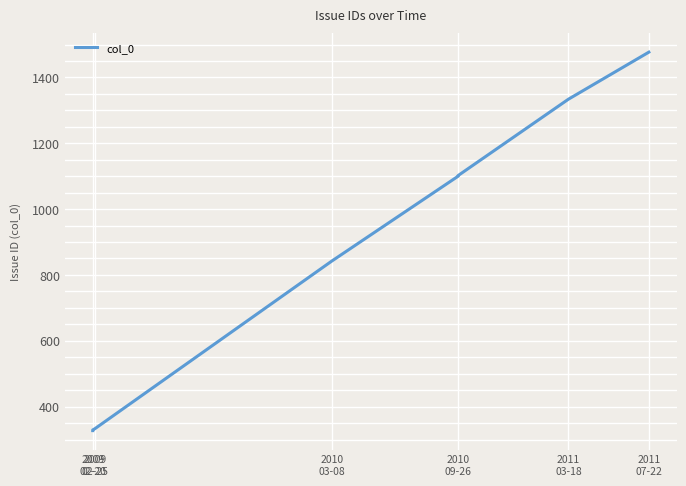

What is the difference between the second highest and minimum values?

1007